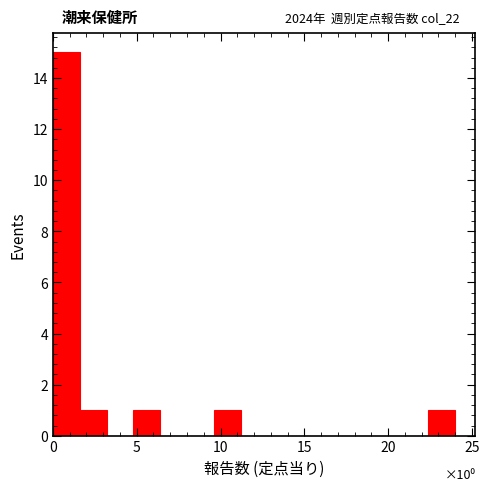

Read against the x-axis, roughly where is the centre of the tallest bar?

1.0